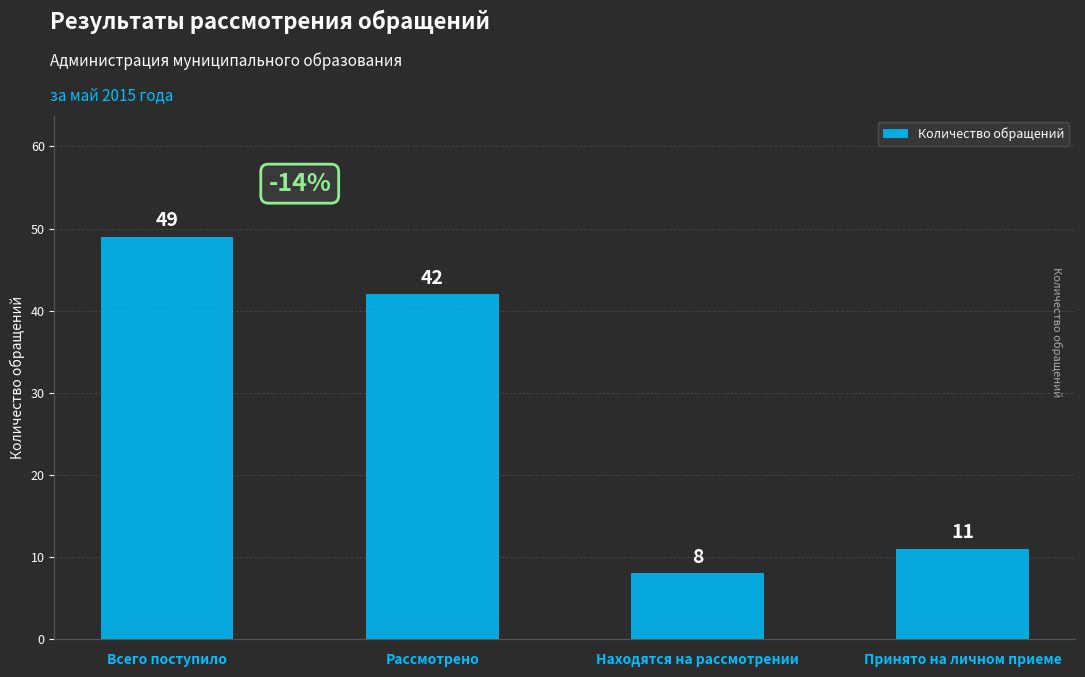

What is the average value?

28